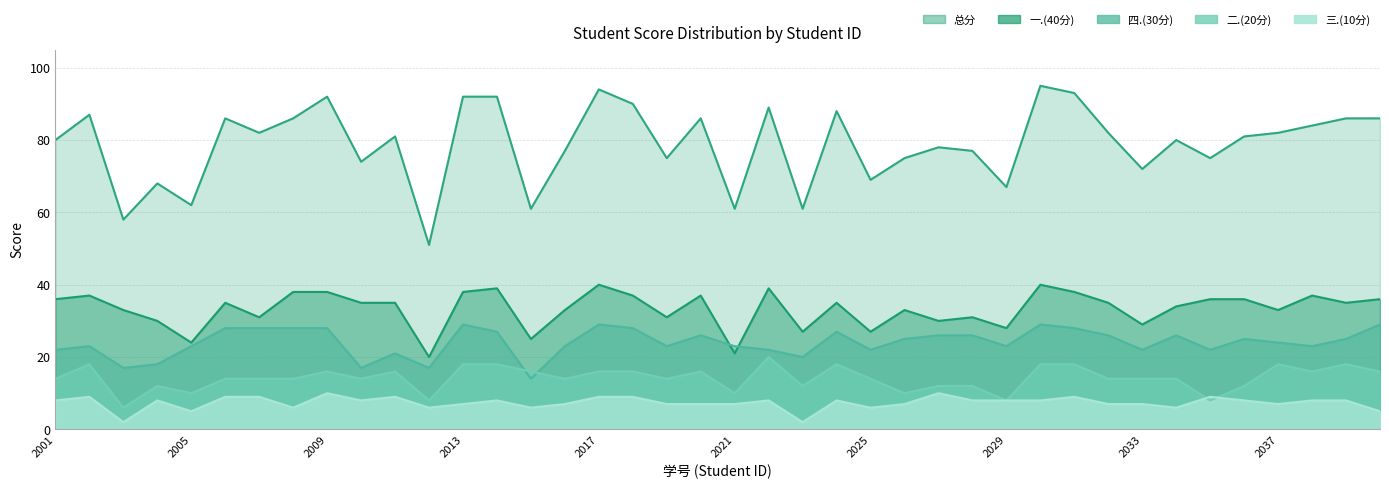

At which label does 总分 reach its peak?

2022112030